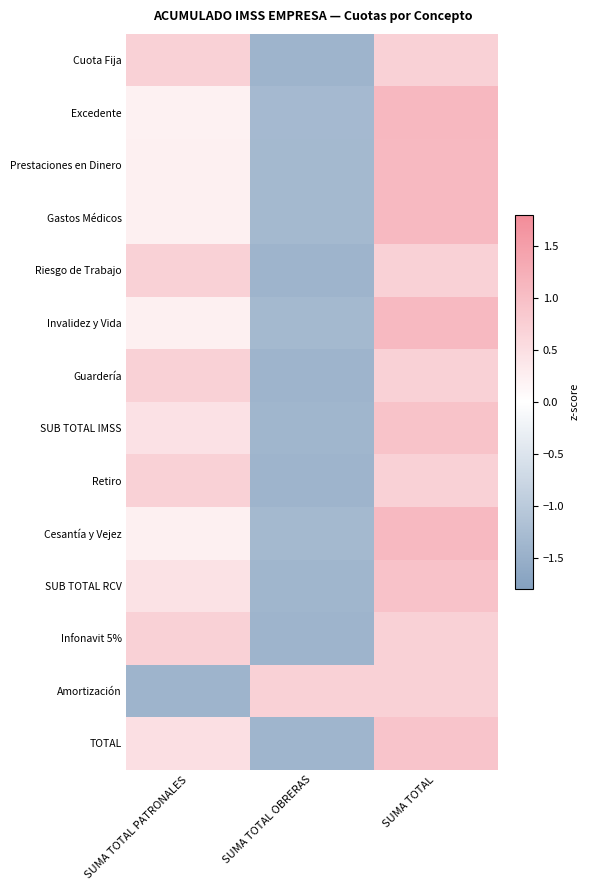

What is the spread (max minus min) of values at SUMA TOTAL?

0.4